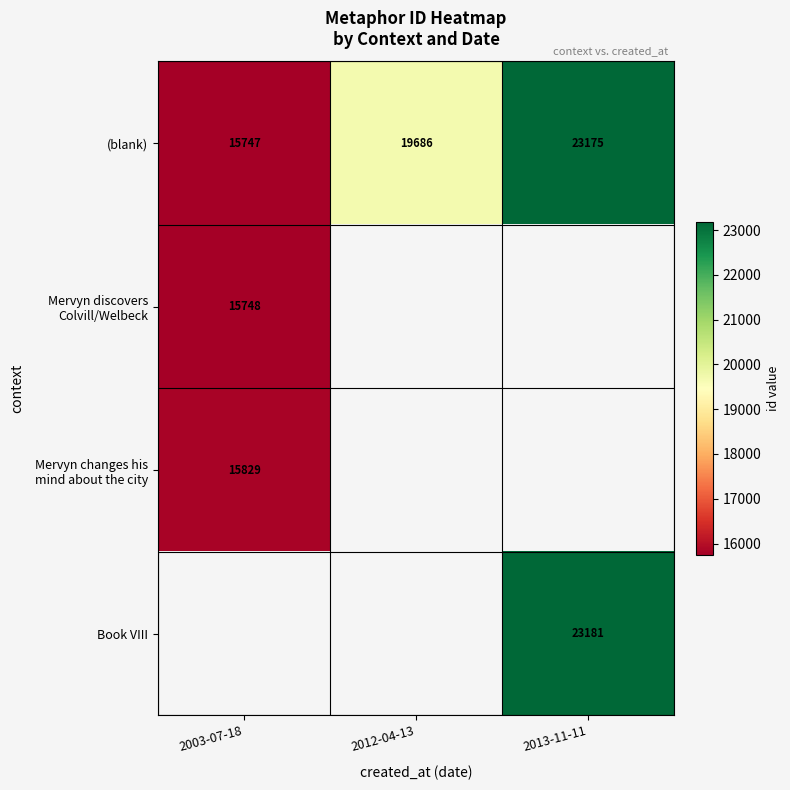

What is the maximum value shown in the chart?

23181.0